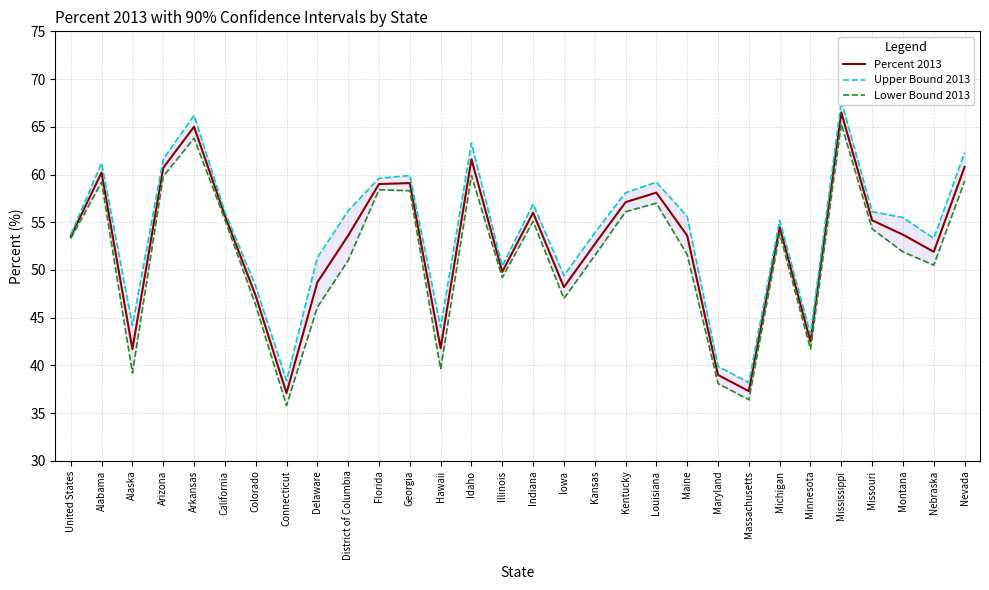

The value of Lower Bound 2013 at Indiana is 55.1. True or false?

True